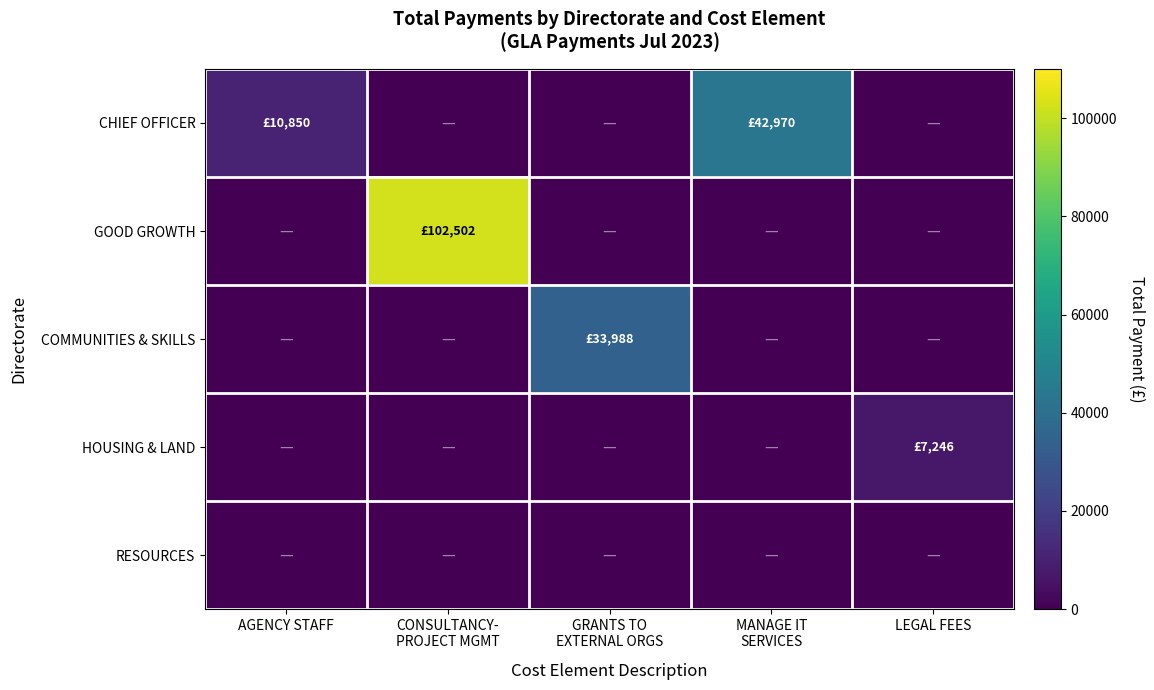

List the series in order of their peak value, highest first.

GOOD GROWTH, CHIEF OFFICER, COMMUNITIES & SKILLS, HOUSING & LAND, RESOURCES